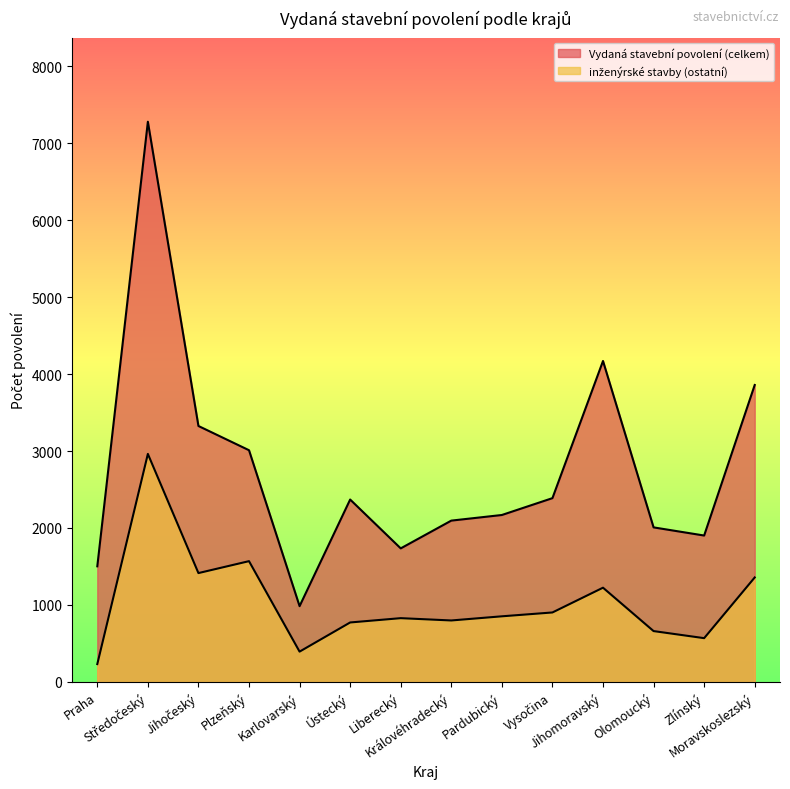

What is the value of the inženýrské stavby (ostatní) point at the 12th from the left?

660